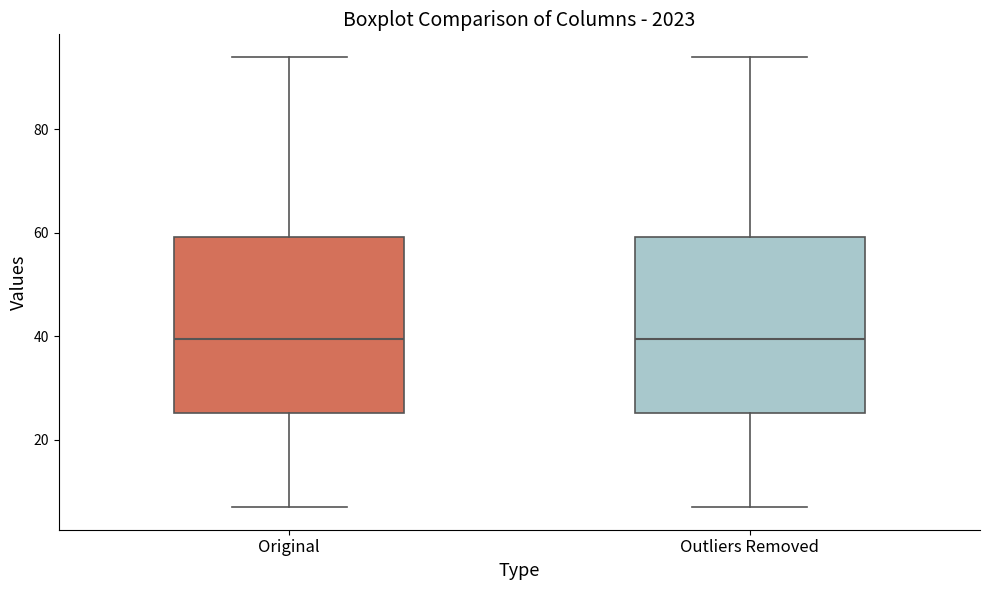

Reading left to right, read every box against the y-axis: the position of its median line, the range the box covers, and the ends of its whiskers. The values are not printed on the chart, so give them approximately, as read against the axis.

Original: median 40, box 26 to 60, whiskers 8 to 94
Outliers Removed: median 40, box 26 to 60, whiskers 8 to 94